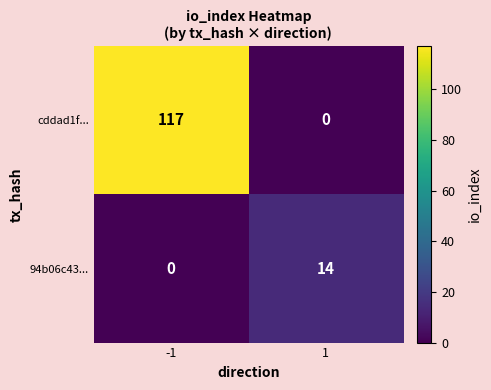

What is the approximate value of 94b06c43... at 1, to the nearest 5?

15